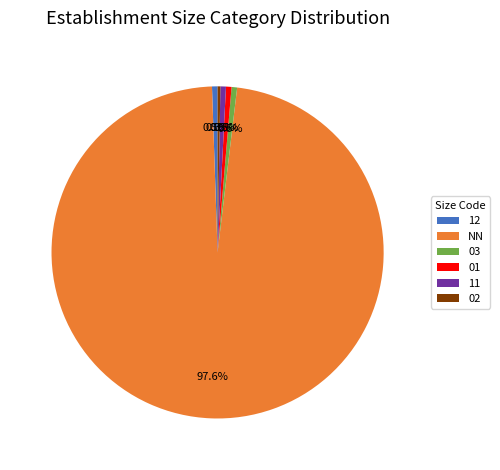

Is 12 the majority of the pie?

No